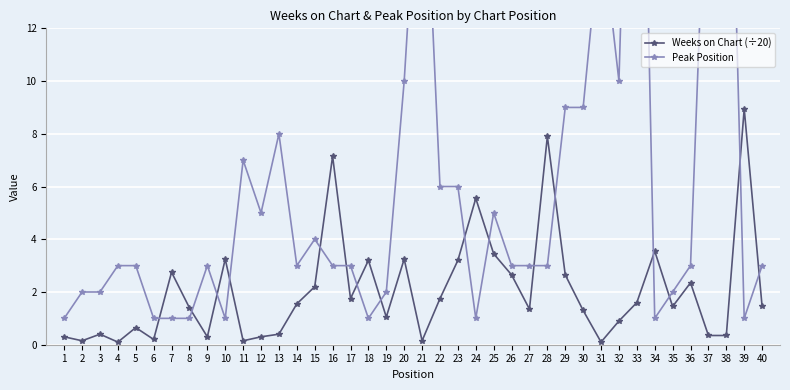

Which category has the lowest value across all series?

4